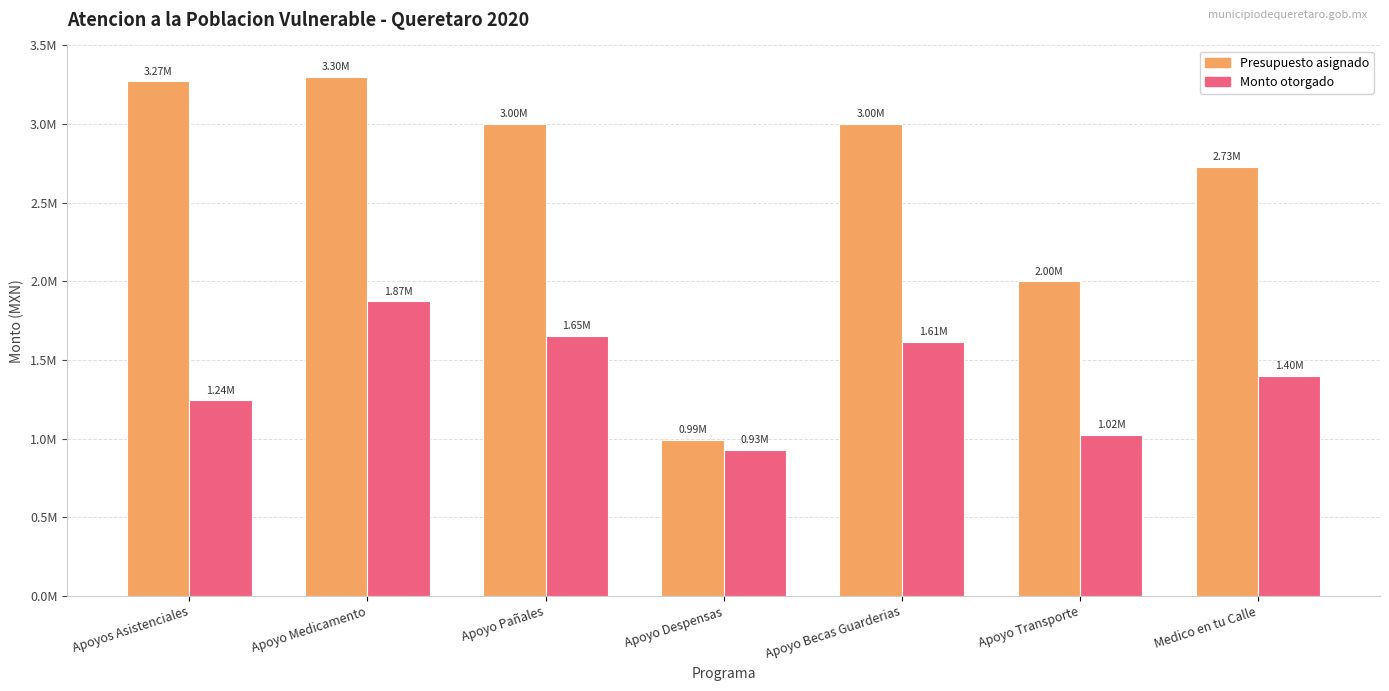

What is the minimum value for Monto otorgado?

928980.0